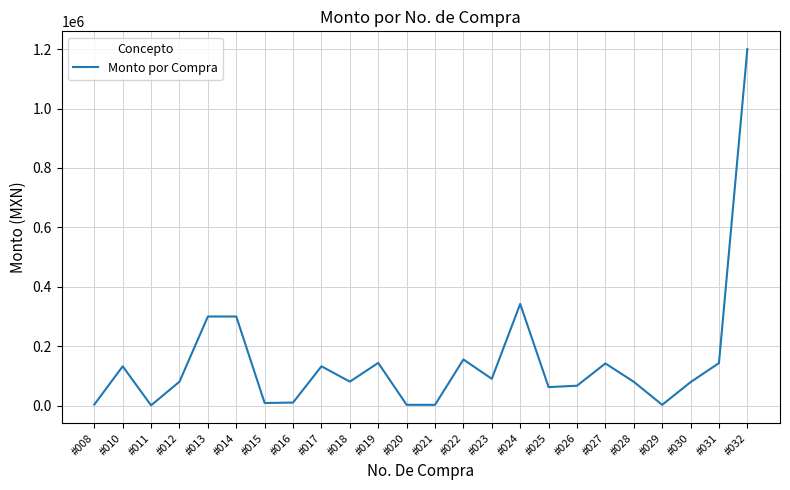

What value does the data have at #026?

66996.4